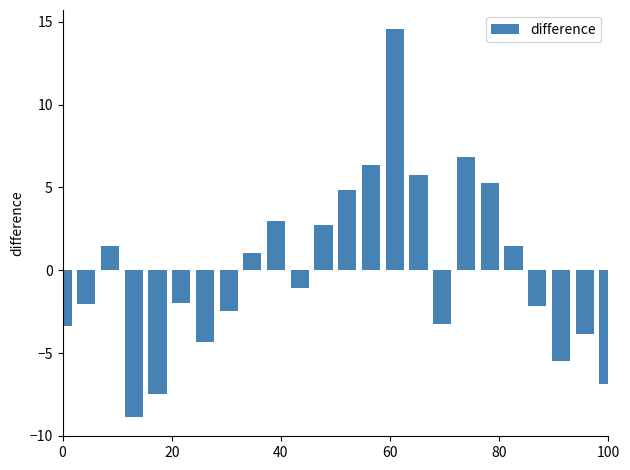

What is the value of the 20th bar from the left?

1.4